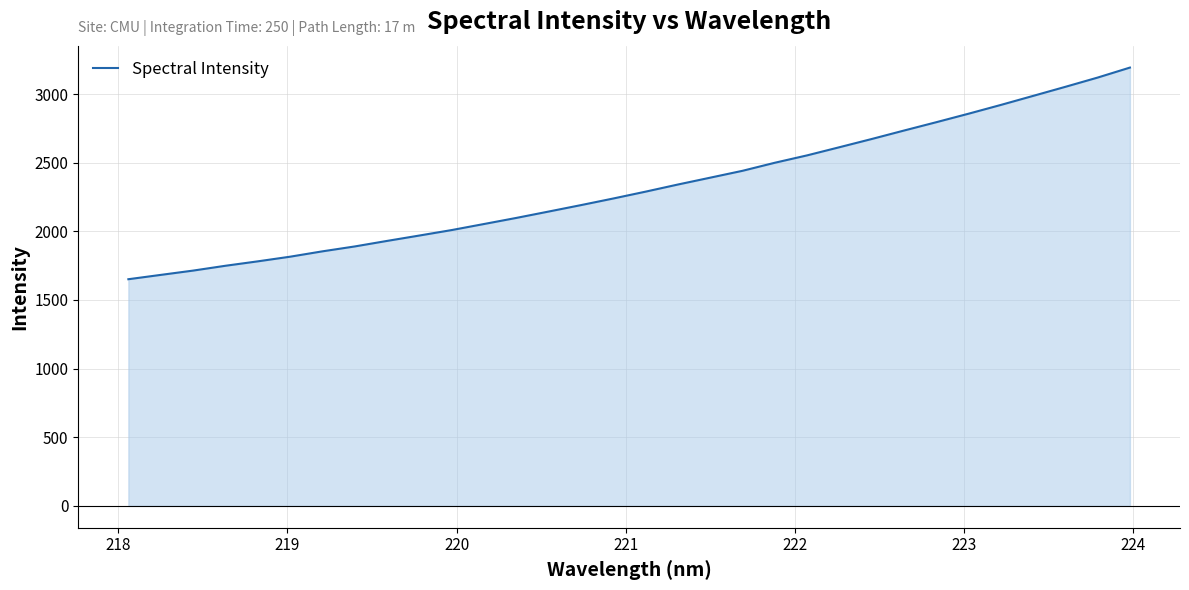

What is the greatest value displayed?

3193.2